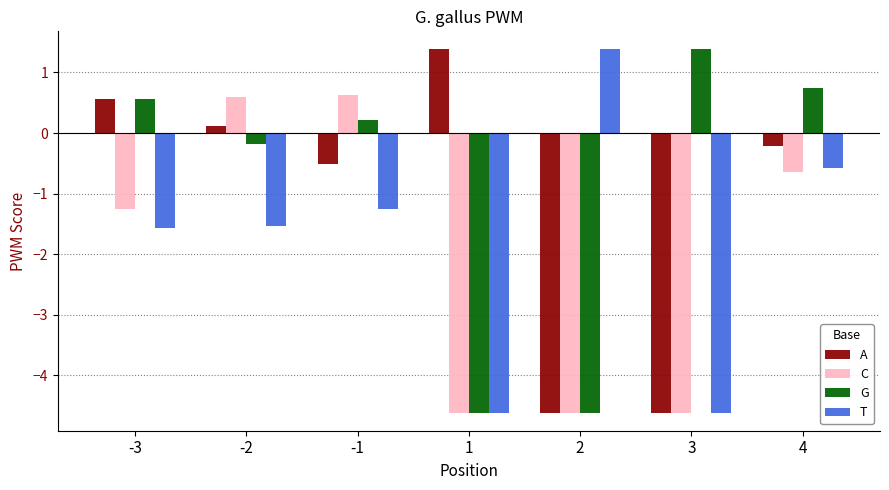

Reading left to right, extract all data points from this chart.

A: -3=0.6	-2=0.1	-1=-0.5	1=1.4	2=-4.6	3=-4.6	4=-0.2
C: -3=-1.2	-2=0.6	-1=0.6	1=-4.6	2=-4.6	3=-4.6	4=-0.6
G: -3=0.6	-2=-0.2	-1=0.2	1=-4.6	2=-4.6	3=1.4	4=0.7
T: -3=-1.6	-2=-1.5	-1=-1.2	1=-4.6	2=1.4	3=-4.6	4=-0.6